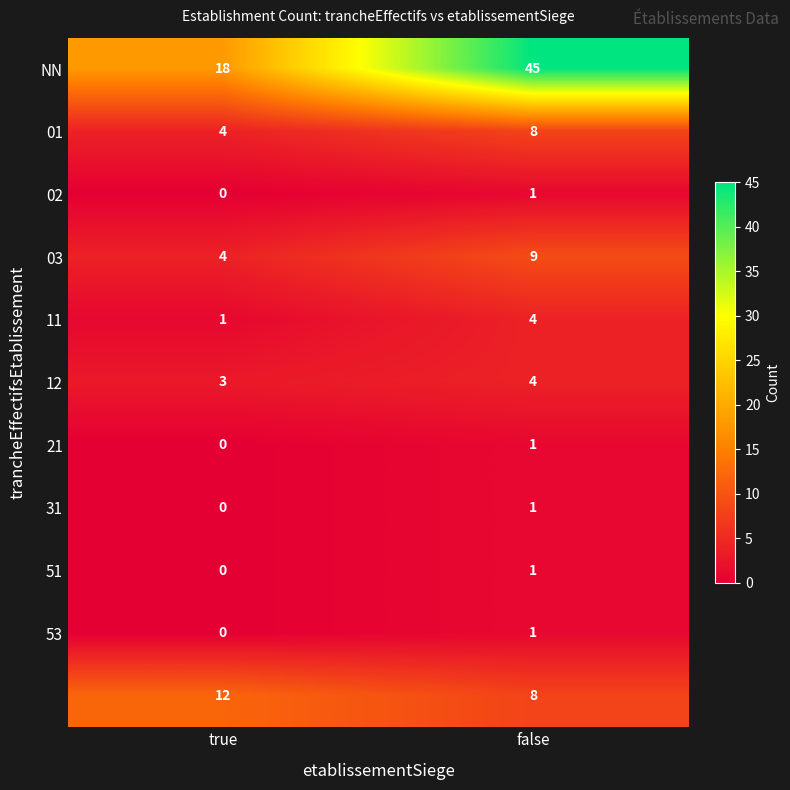

Which label corresponds to the smallest value in the chart?

true